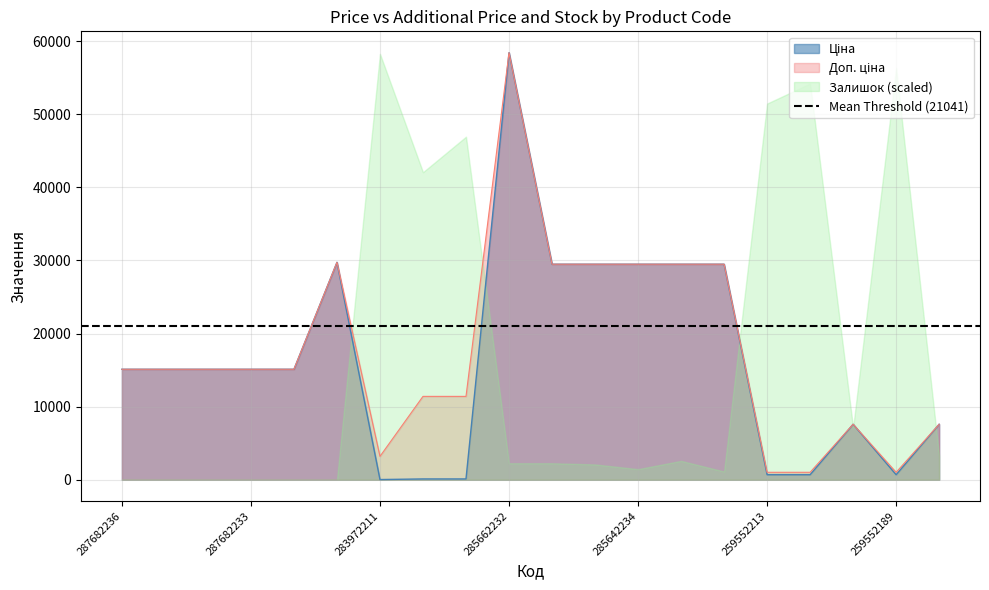

What is the minimum value for Ціна?

32.0